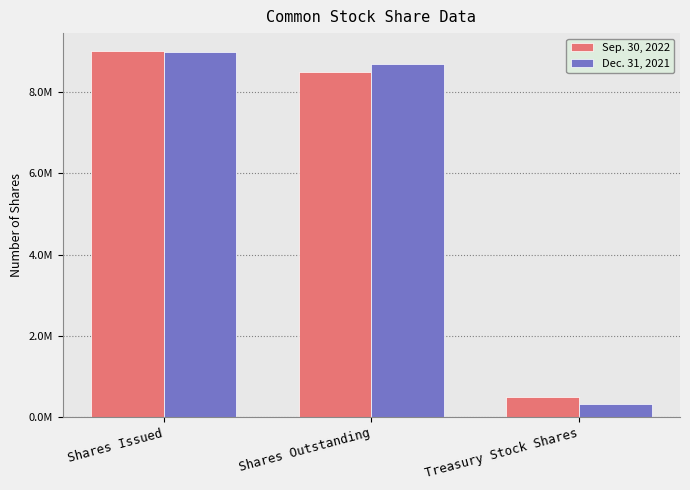

What is the label of the 2nd bar from the left?

Shares Outstanding